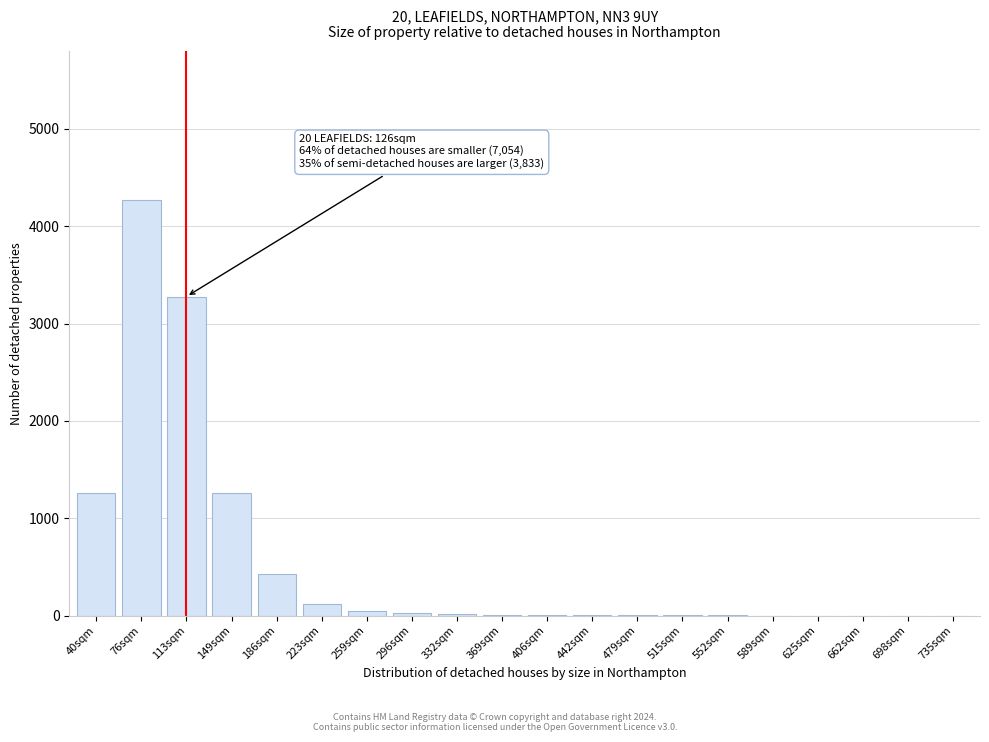

What is the maximum value shown in the chart?

4268